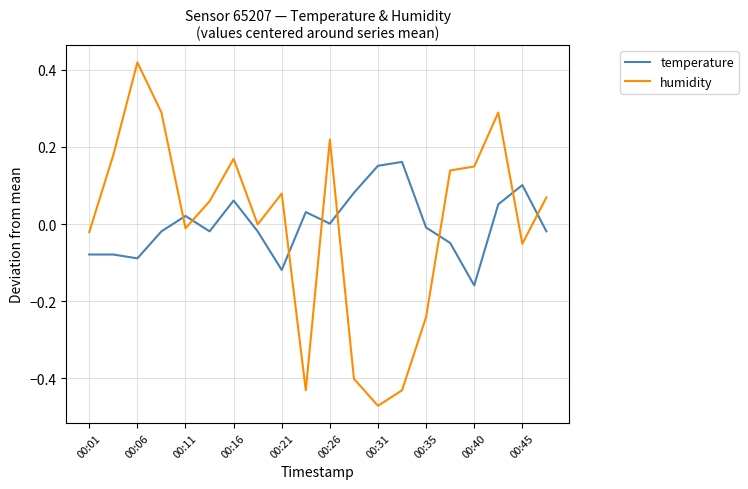

Which series has the largest range (max minus min)?

humidity